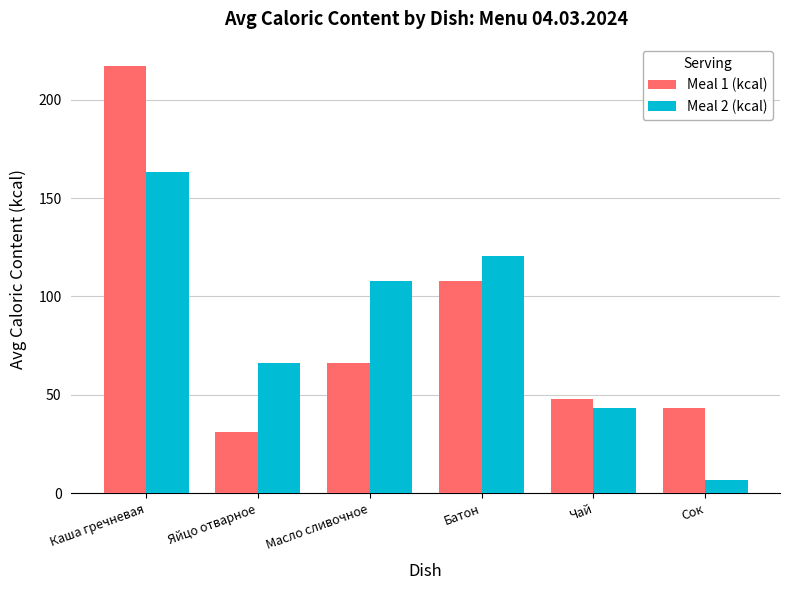

How many data points does each series have?

6